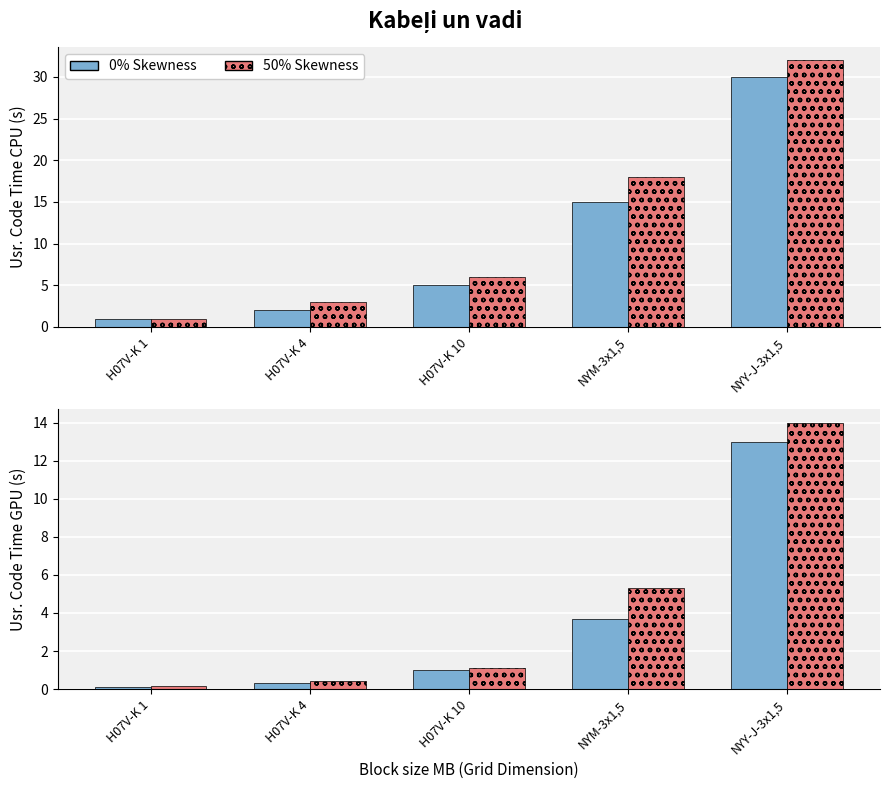

What is the sum of all 0% Skewness values?

18.1